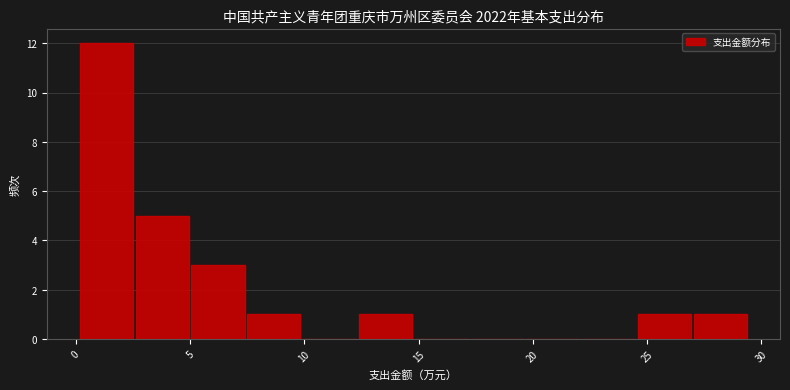

What is the height of the bar covering 24.5 to 27.0 on the x-axis? Neither the bar edges nor the heights are printed on the chart, so give them approximately, as read against the axes.

1